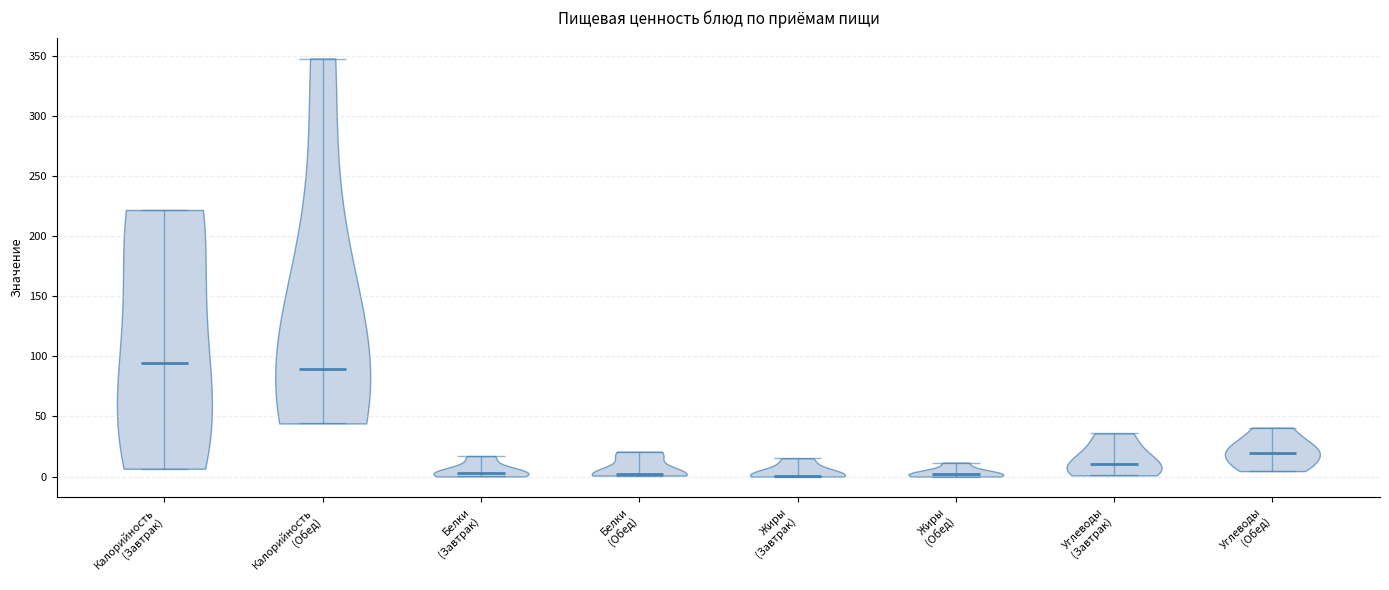

Where does the median line of the violin for Жиры (Завтрак) sit on the y-axis? The values are not printed on the chart, so give them approximately, as read against the axis.

0